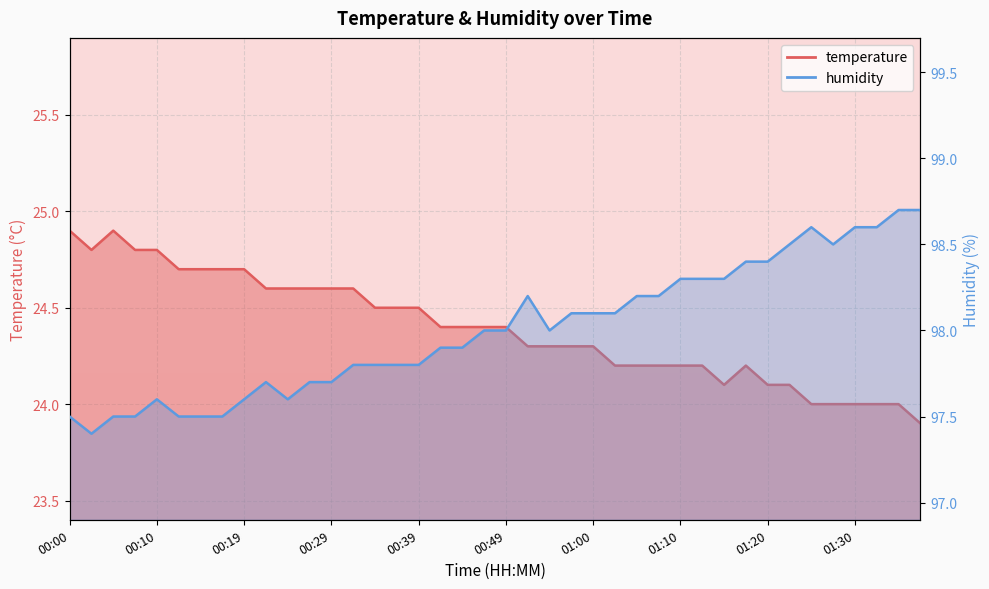

How many lines are shown in the chart?

2